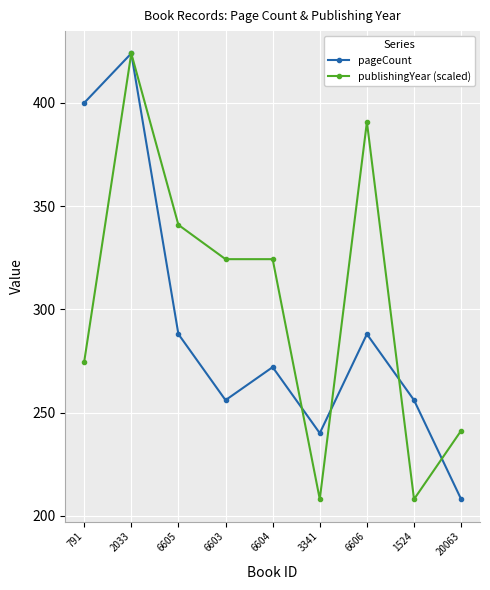

Which series ends up on top after the final intersection of publishingYear (scaled) and pageCount?

publishingYear (scaled)